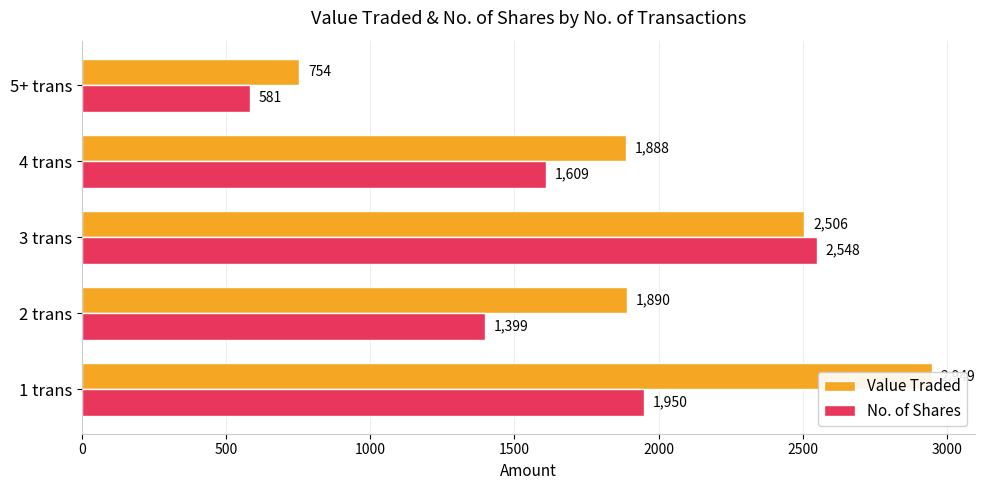

Which series has the largest range (max minus min)?

Value Traded